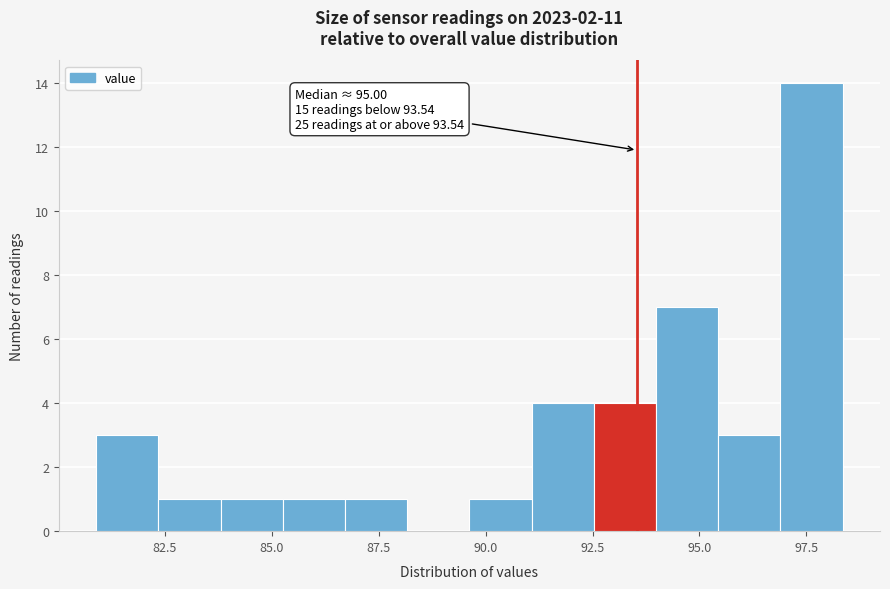

Read against the x-axis, roughly where is the centre of the tallest bar?

97.5